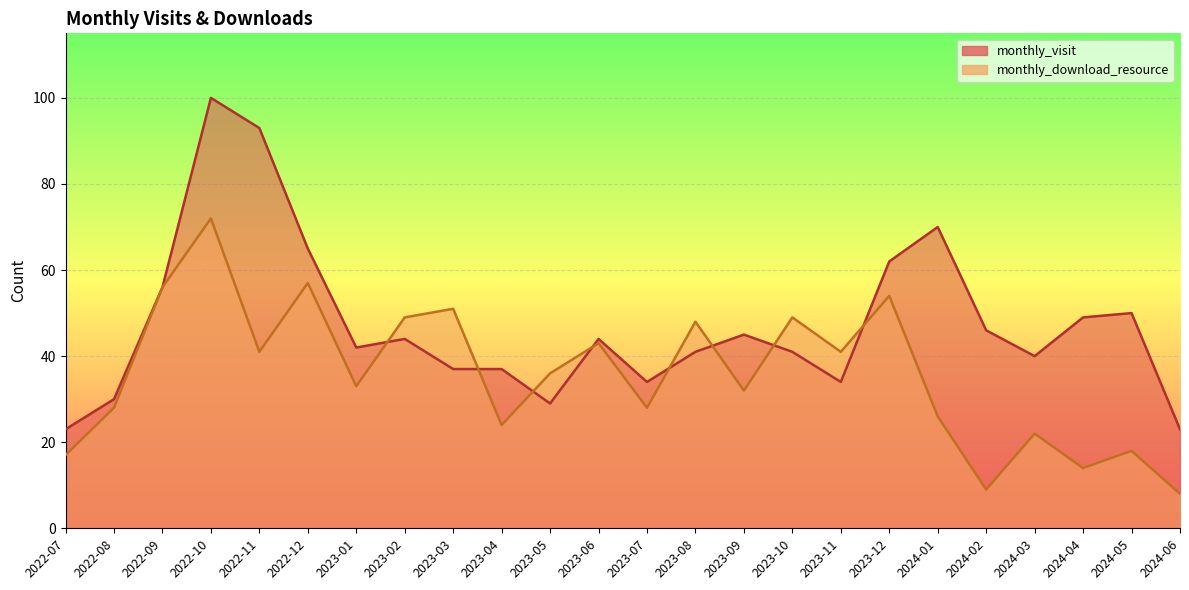

What is the label of the 14th point from the left?

2023-08